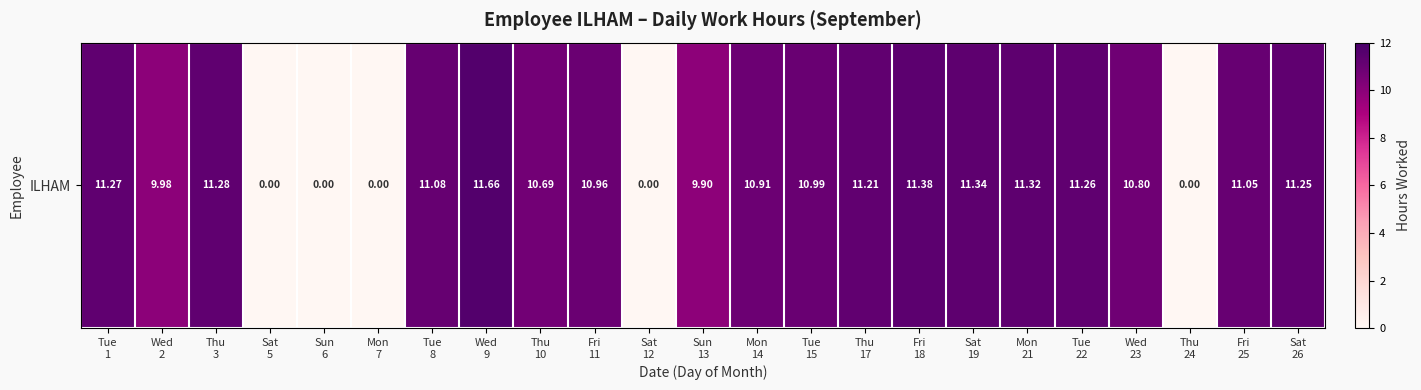

List the labels in order of value, largest first.

Wed
9, Fri
18, Sat
19, Mon
21, Thu
3, Tue
1, Tue
22, Sat
26, Thu
17, Tue
8, Fri
25, Tue
15, Fri
11, Mon
14, Wed
23, Thu
10, Wed
2, Sun
13, Sat
5, Sun
6, Mon
7, Sat
12, Thu
24